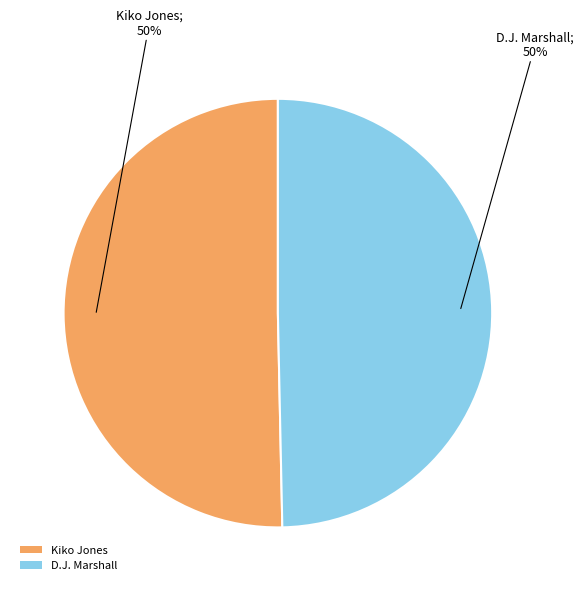

To the nearest percent, what percentage of the pie is D.J. Marshall?

50%